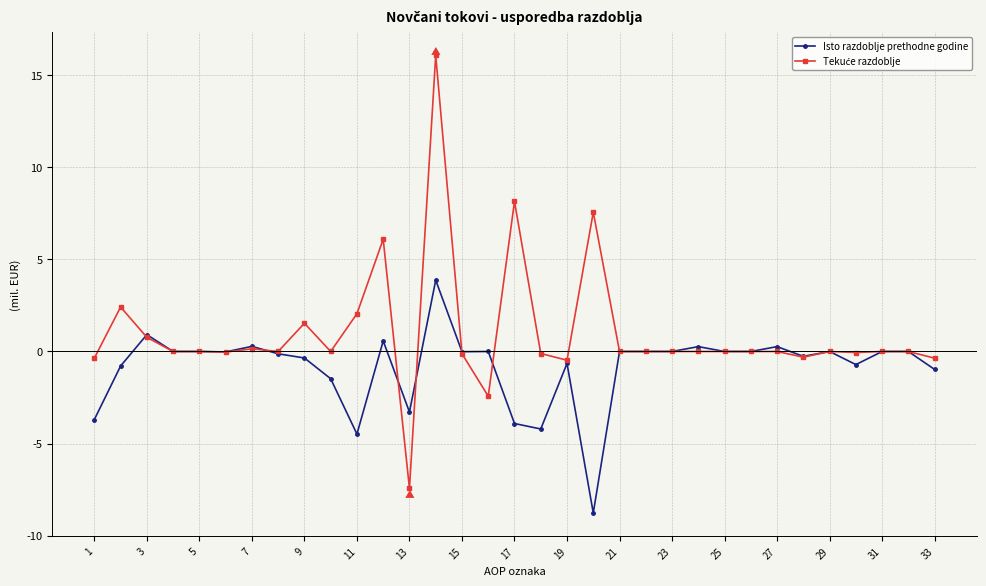

What is the smallest value displayed?

-8.8